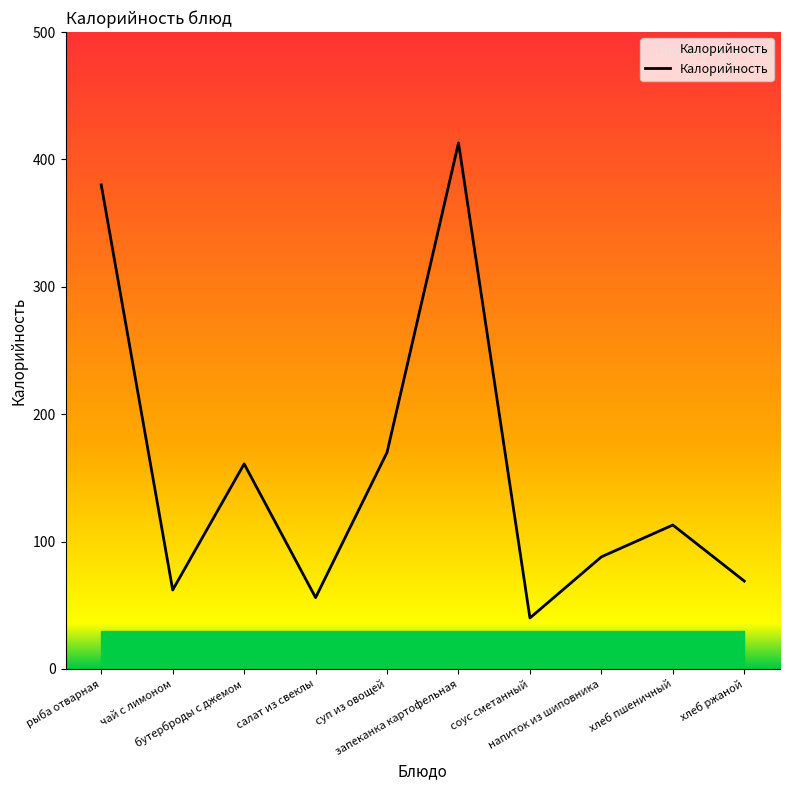

Which label corresponds to the smallest value in the chart?

соус сметанный